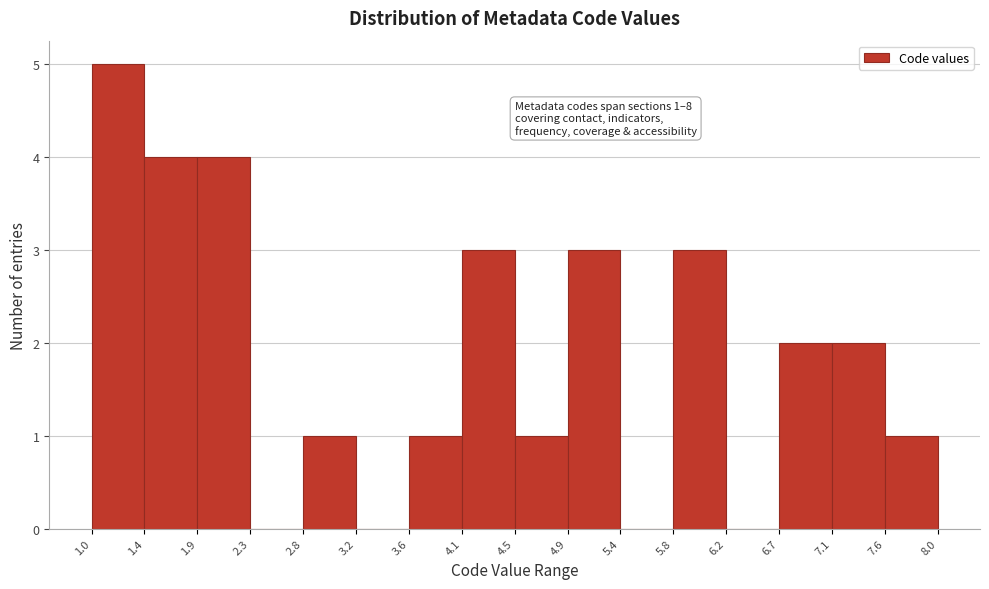

Which range on the x-axis has the tallest bar?

1.0 to 1.4